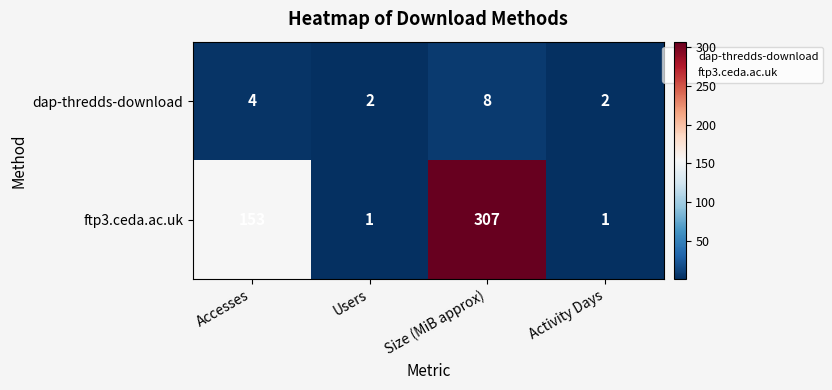

Which label corresponds to the largest value in the chart?

Size (MiB approx)